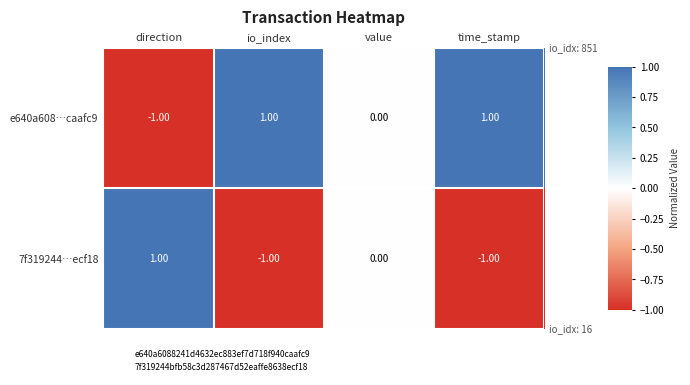

At which label does 7f319244…ecf18 first exceed 0?

direction